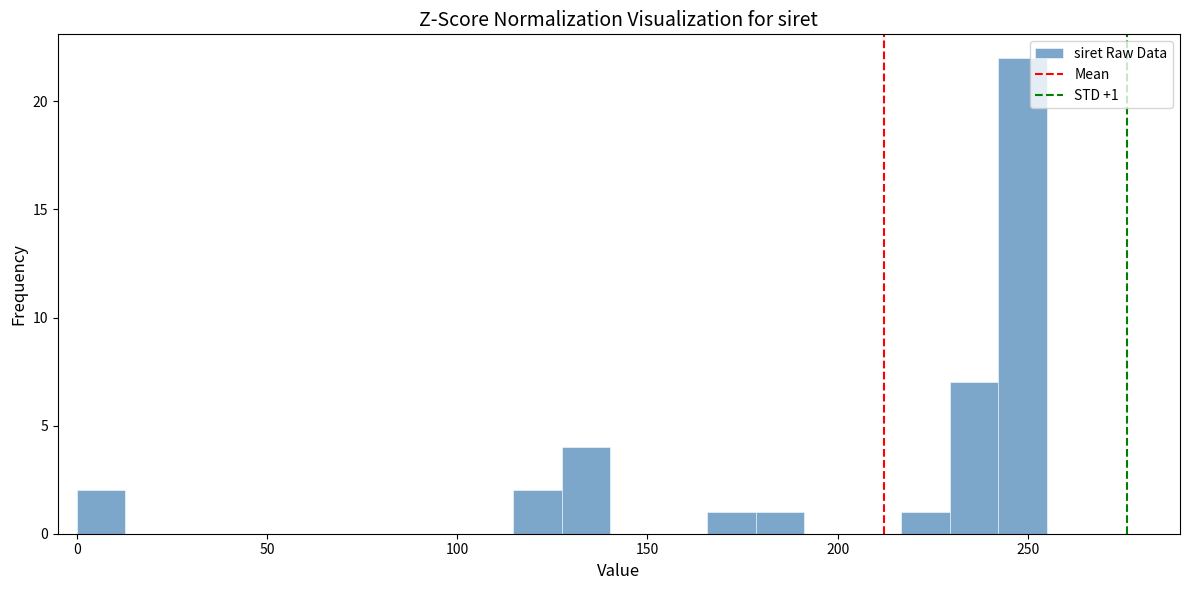

Around what value on the x-axis is the tallest bar? Give the approximate position of its centre, as read against the axis.

250